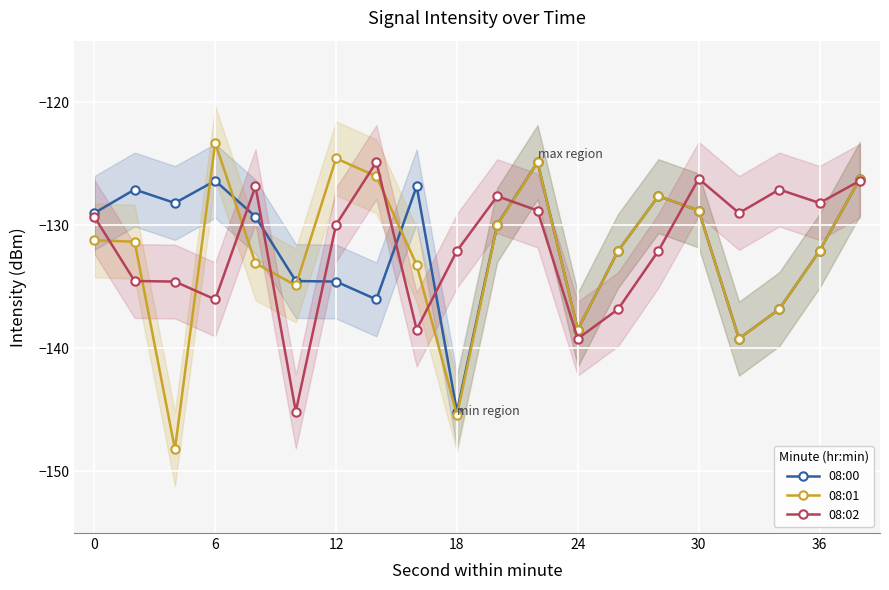

What is the value of the 08:01 point at the 18th from the left?

-136.8